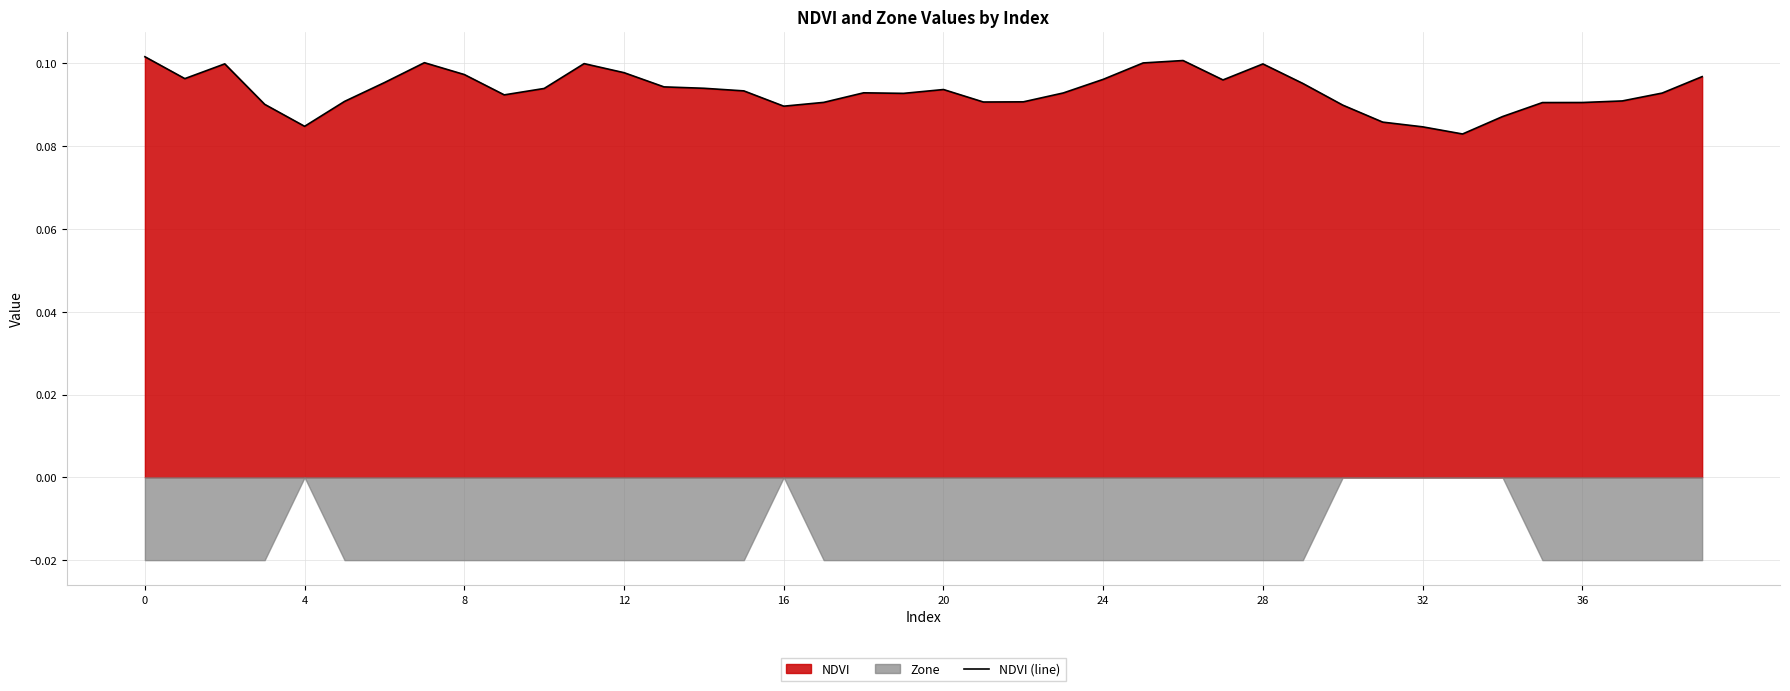

True or false: the data shows 0.1 at 17.

True